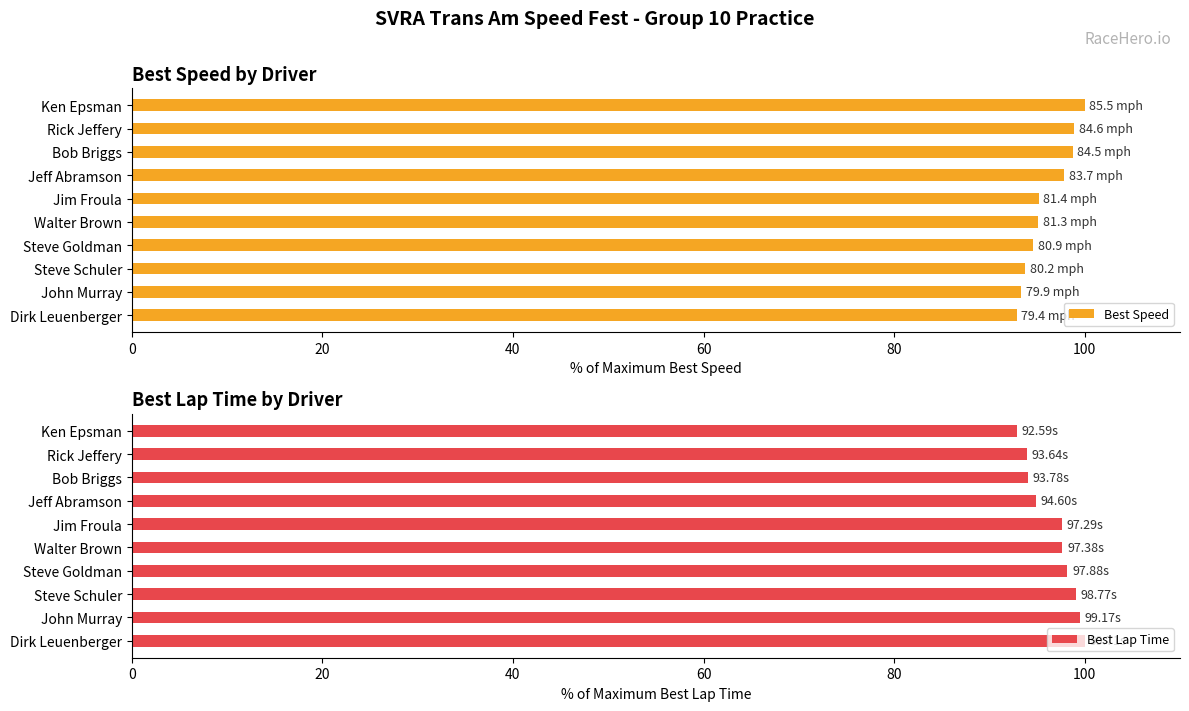

The value of Best Speed at Walter Brown is 95.1. True or false?

True